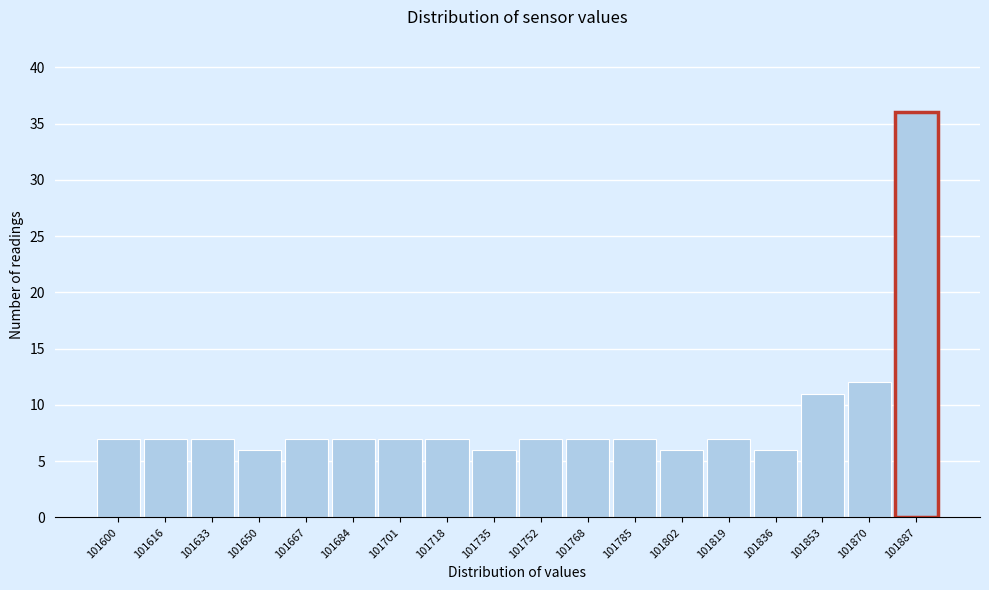

Reading right to left, extract all data points from this chart.

101887=36	101870=12	101853=11	101836=6	101819=7	101802=6	101785=7	101768=7	101752=7	101735=6	101718=7	101701=7	101684=7	101667=7	101650=6	101633=7	101616=7	101600=7